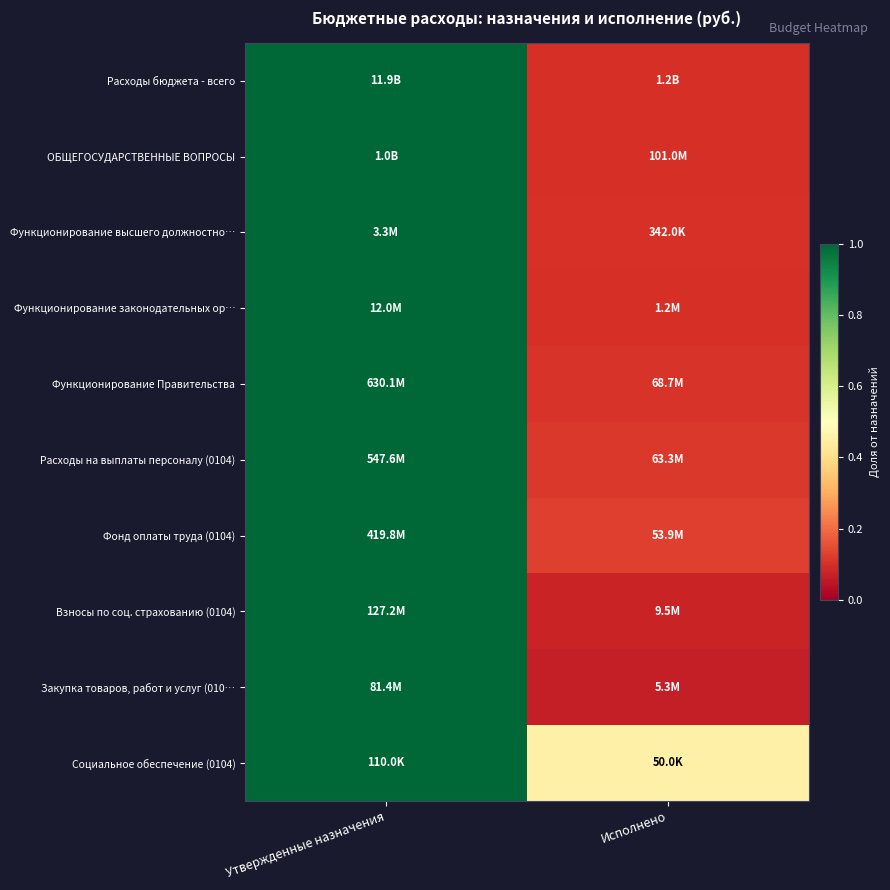

Which has a higher value, Исполнено or Утвержденные назначения?

Утвержденные назначения